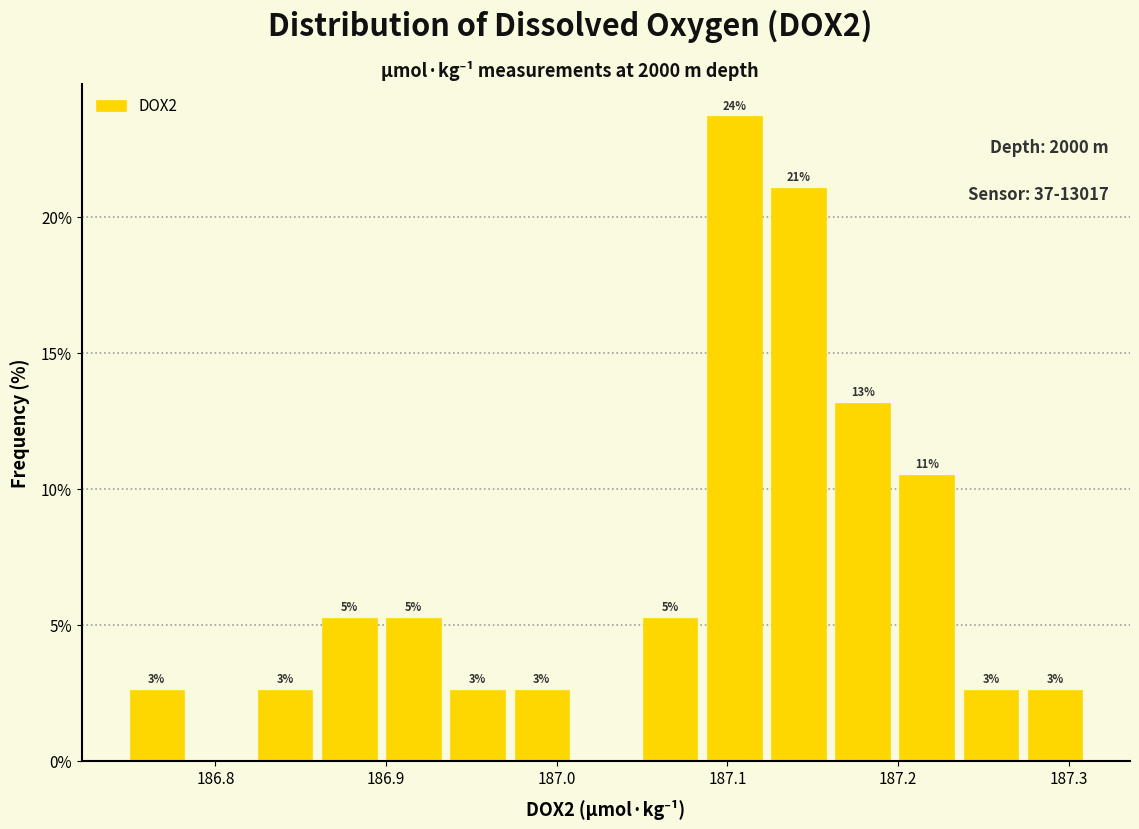

Read against the x-axis, roughly where is the centre of the tallest bar?

187.10